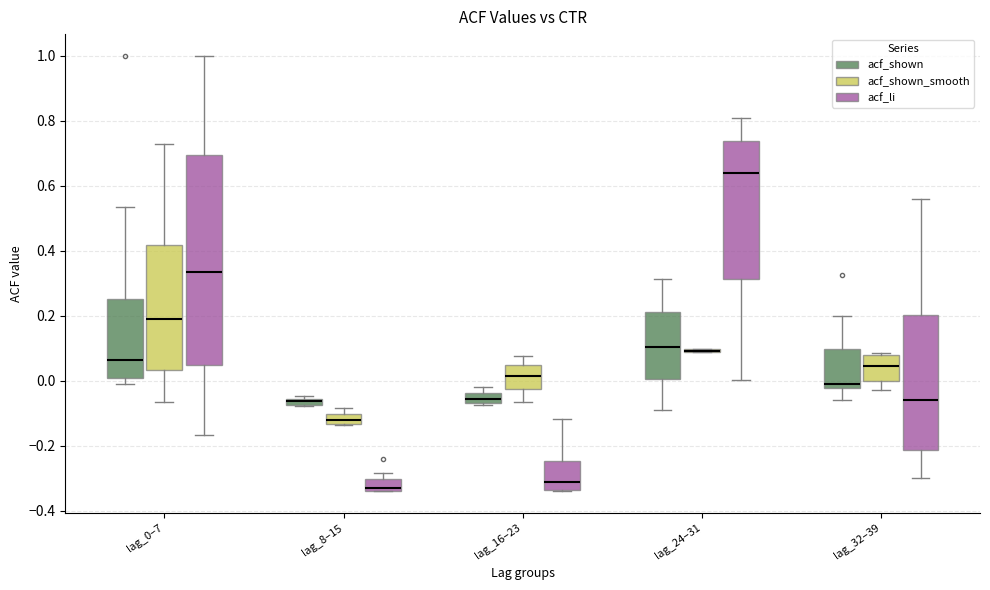

Which box is the tallest, from its lower edge to its upper edge?

lag_0–7 (acf_li)